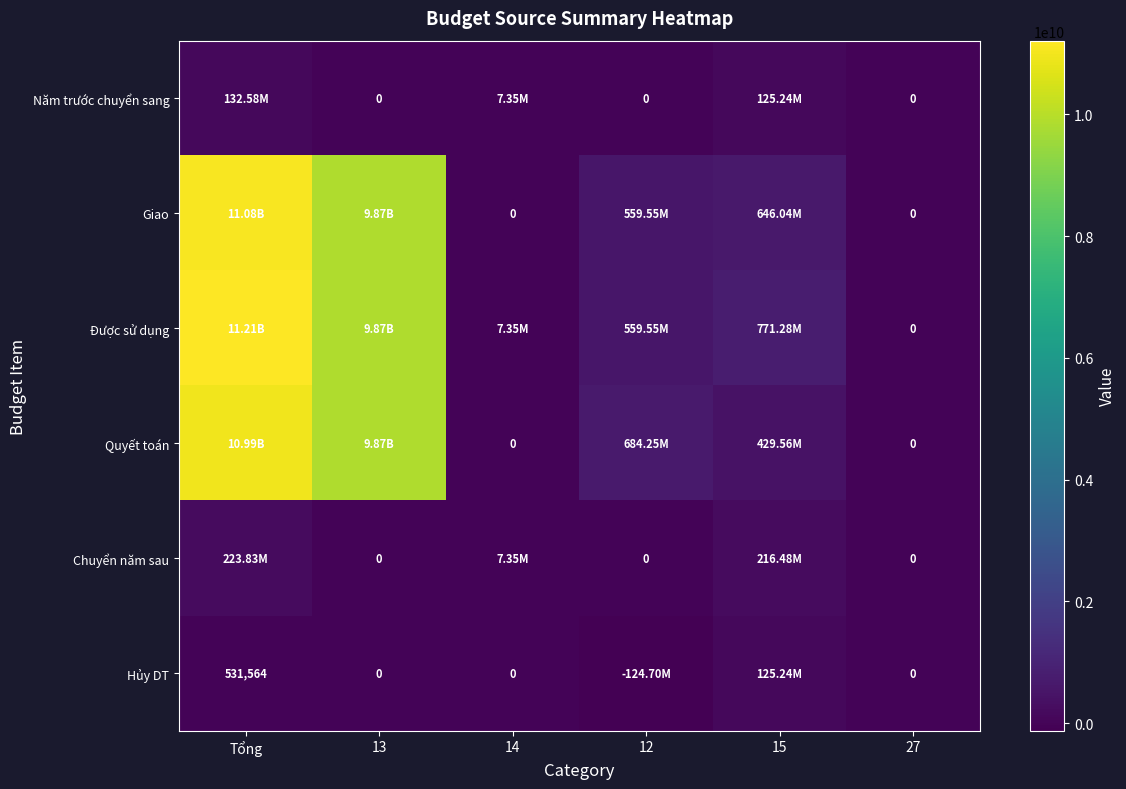

Which has a higher value, Tổng or 13?

Tổng